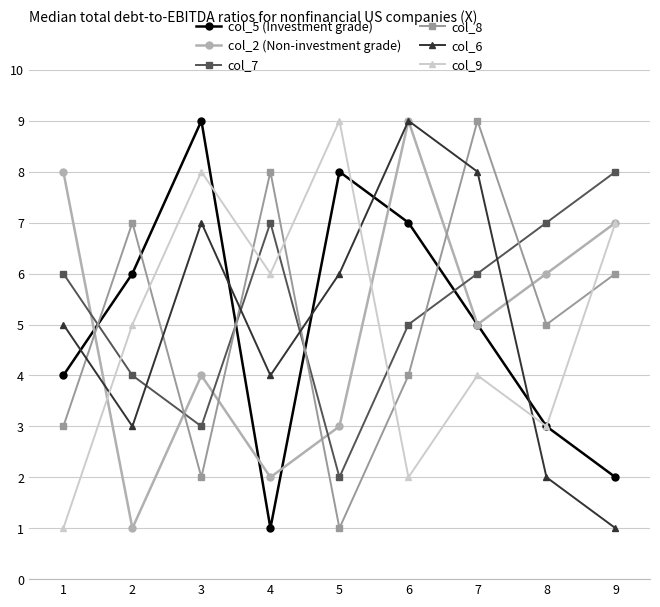

How many intersections are there between col_8 and col_5 (Investment grade)?

5